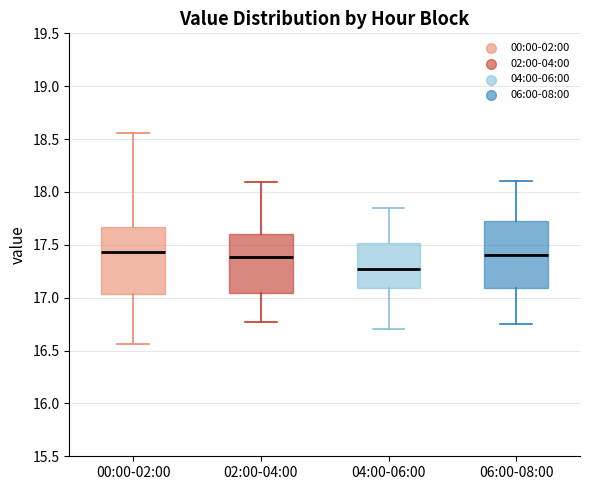

Which box has the lowest median line?

04:00-06:00